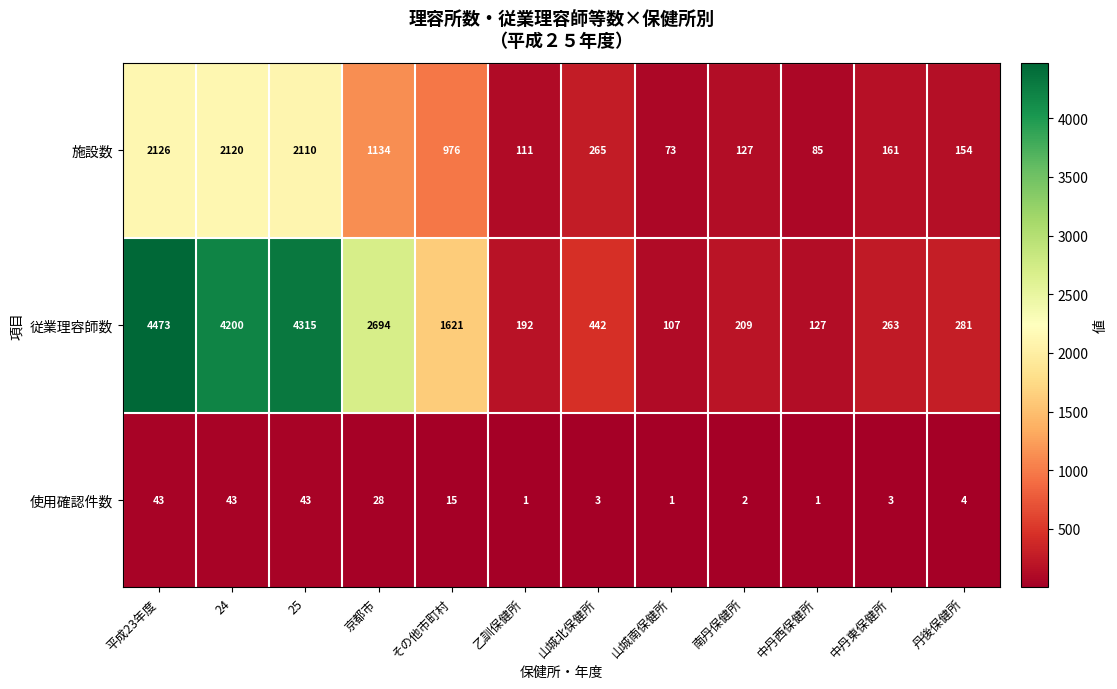

List the series in order of their overall mean, lowest first.

使用確認件数, 施設数, 従業理容師数